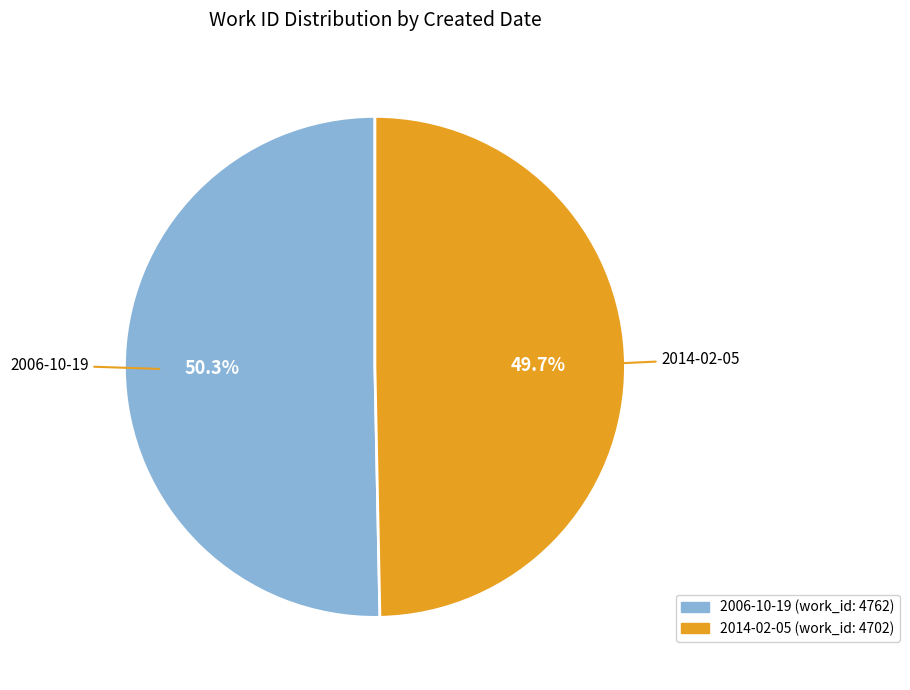

Is it true that 2006-10-19 is 36% of the pie?

False